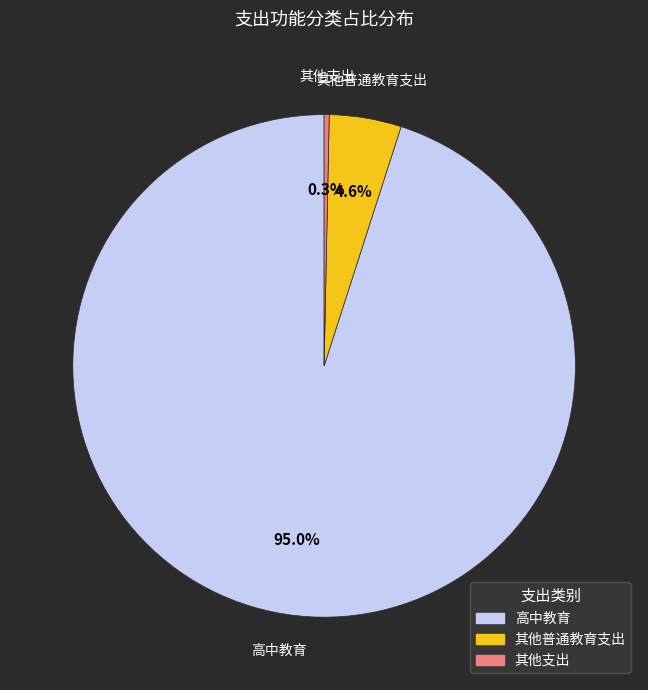

How many segments does this pie chart have?

3